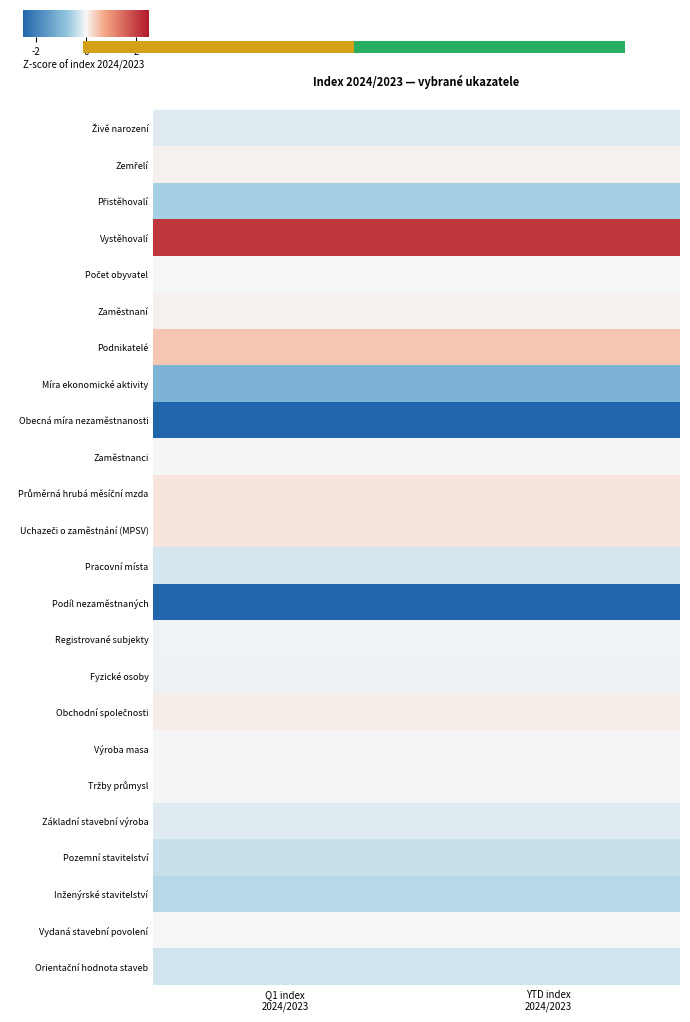

The value of Obecná míra nezaměstnanosti at Q1 index 2024/2023 is -3.6. True or false?

False